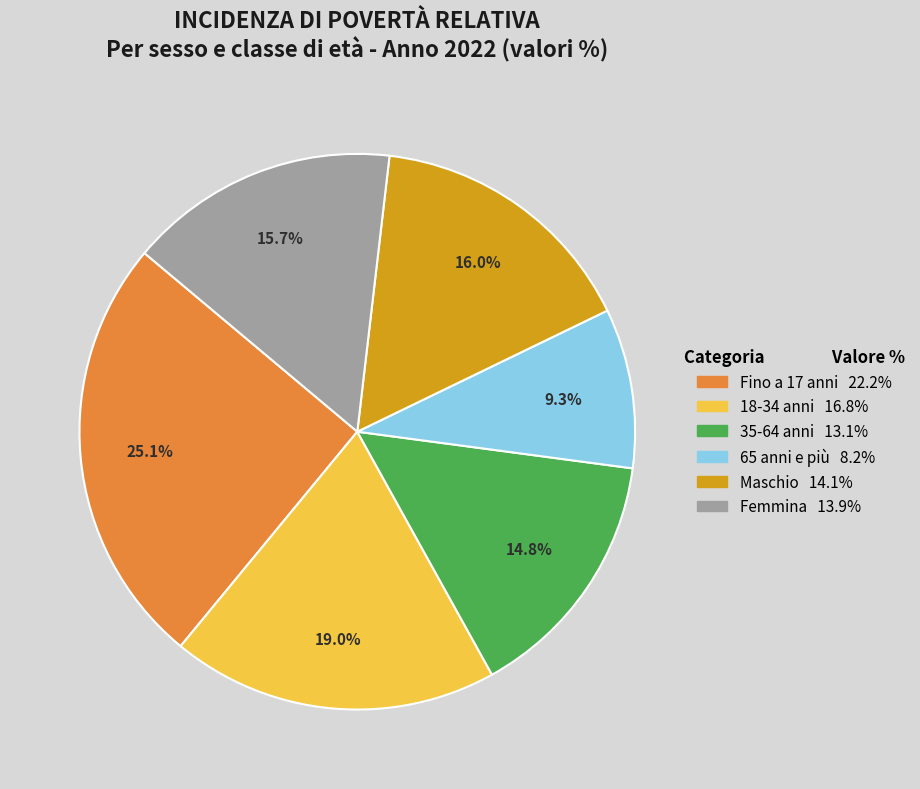

Does Fino a 17 anni represent more than half of the total?

No